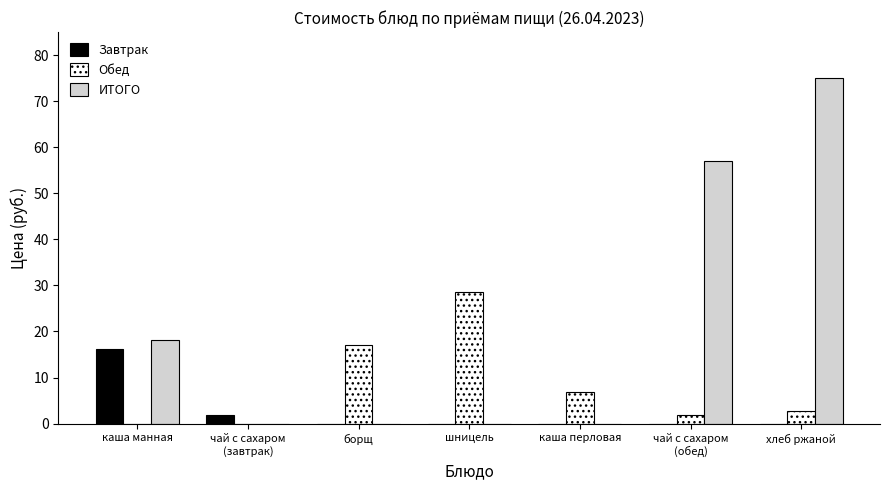

What is the maximum value shown in the chart?

75.0